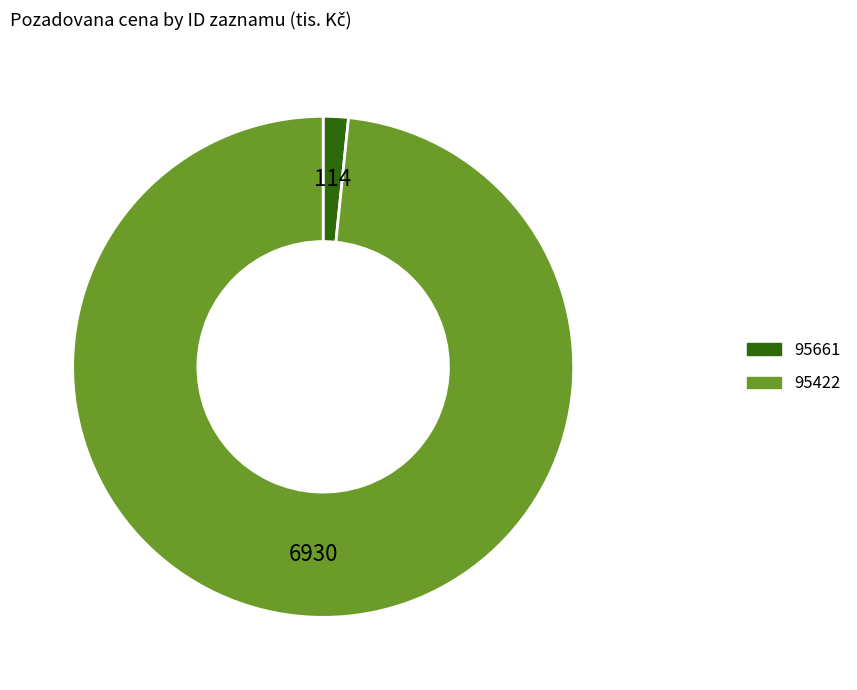

True or false: 95422 accounts for 98% of the total.

True